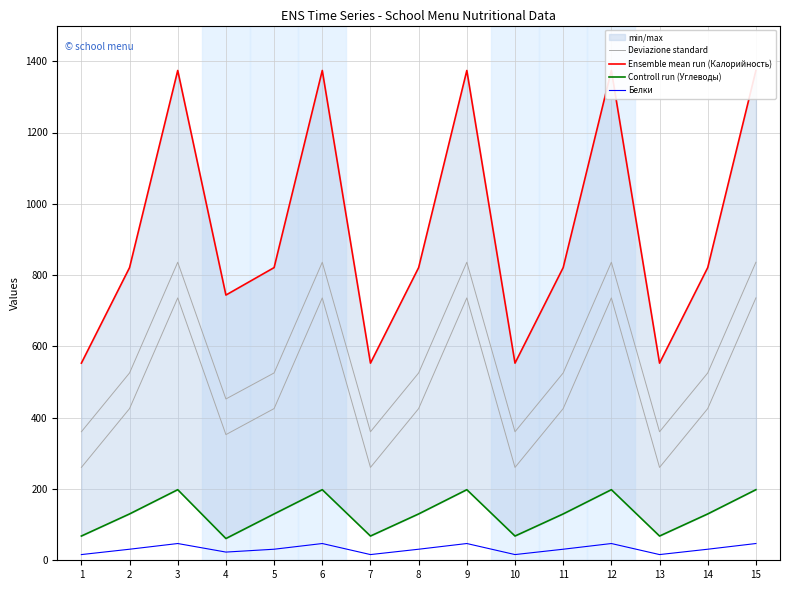

True or false: Deviazione standard and Белки cross at least once.

False